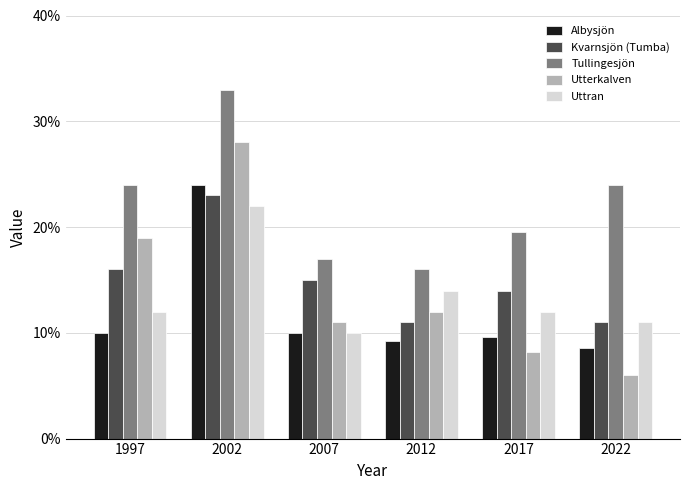

What is the average value of the Kvarnsjön (Tumba) series?

0.1